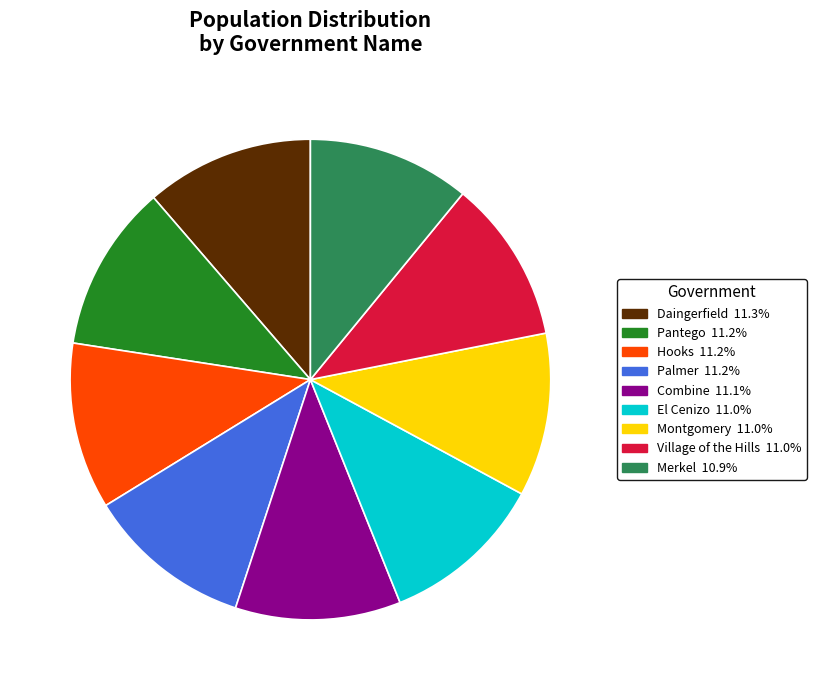

How many slices are in this pie chart?

9